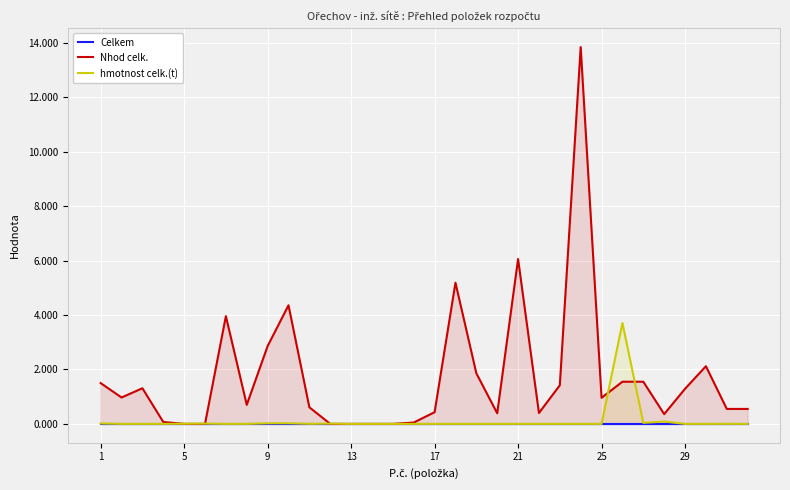

Is it true that hmotnost celk.(t) equals 2.1 at 14?

False